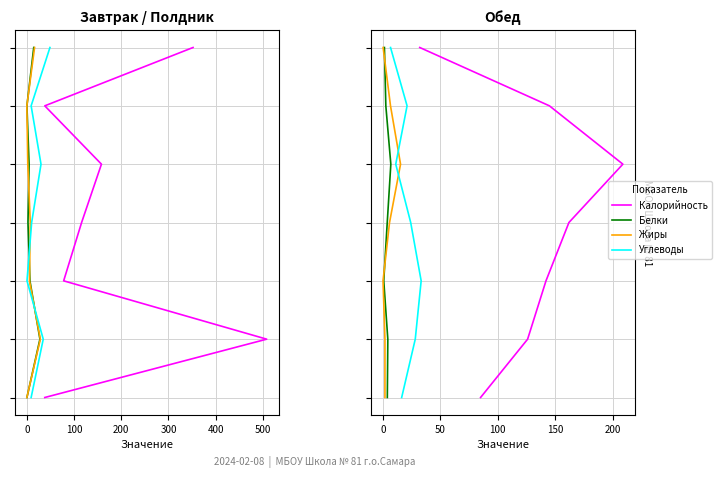

Between 0 and 100, which is larger?

100